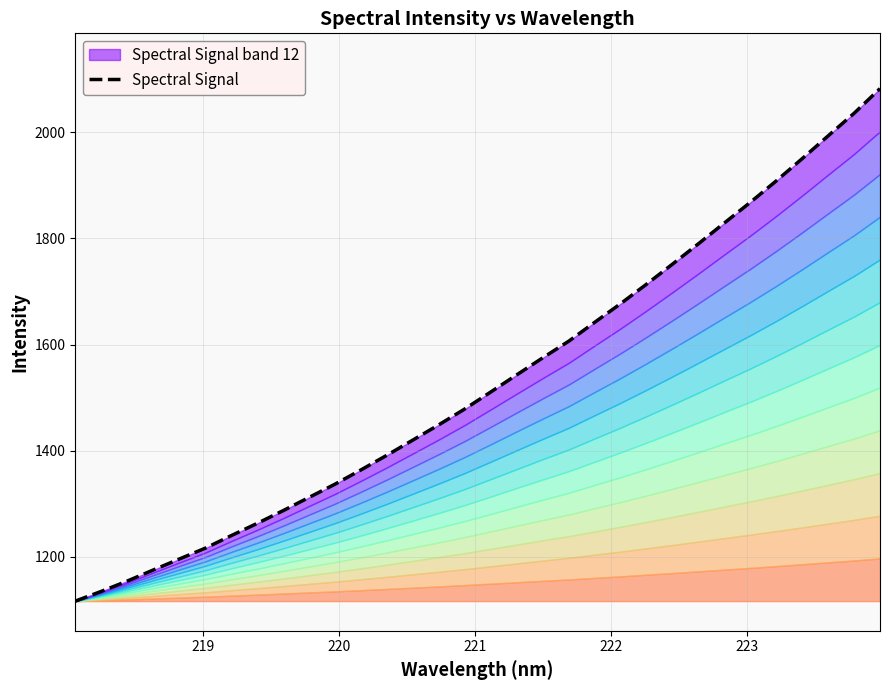

Reading left to right, what are all the values shown in this chart?

1116.8	1135.1	1154.5	1175.3	1196.0	1216.4	1240.1	1263.1	1287.1	1312.1	1337.1	1364.0	1391.6	1420.2	1449.0	1478.8	1510.7	1543.0	1575.0	1606.2	1641.8	1676.9	1713.7	1751.4	1789.8	1828.9	1867.7	1908.1	1950.0	1992.9	2035.4	2081.9